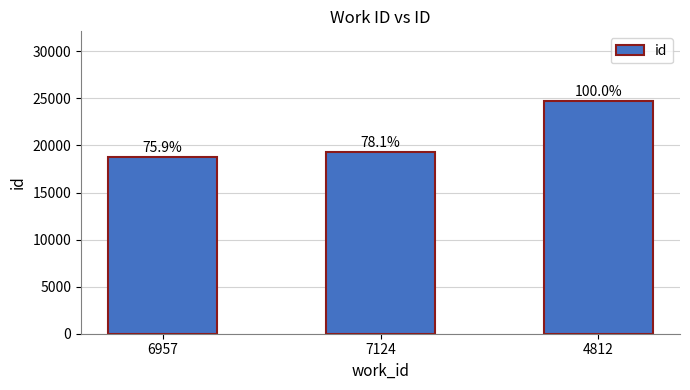

What is the minimum value shown in the chart?

18760